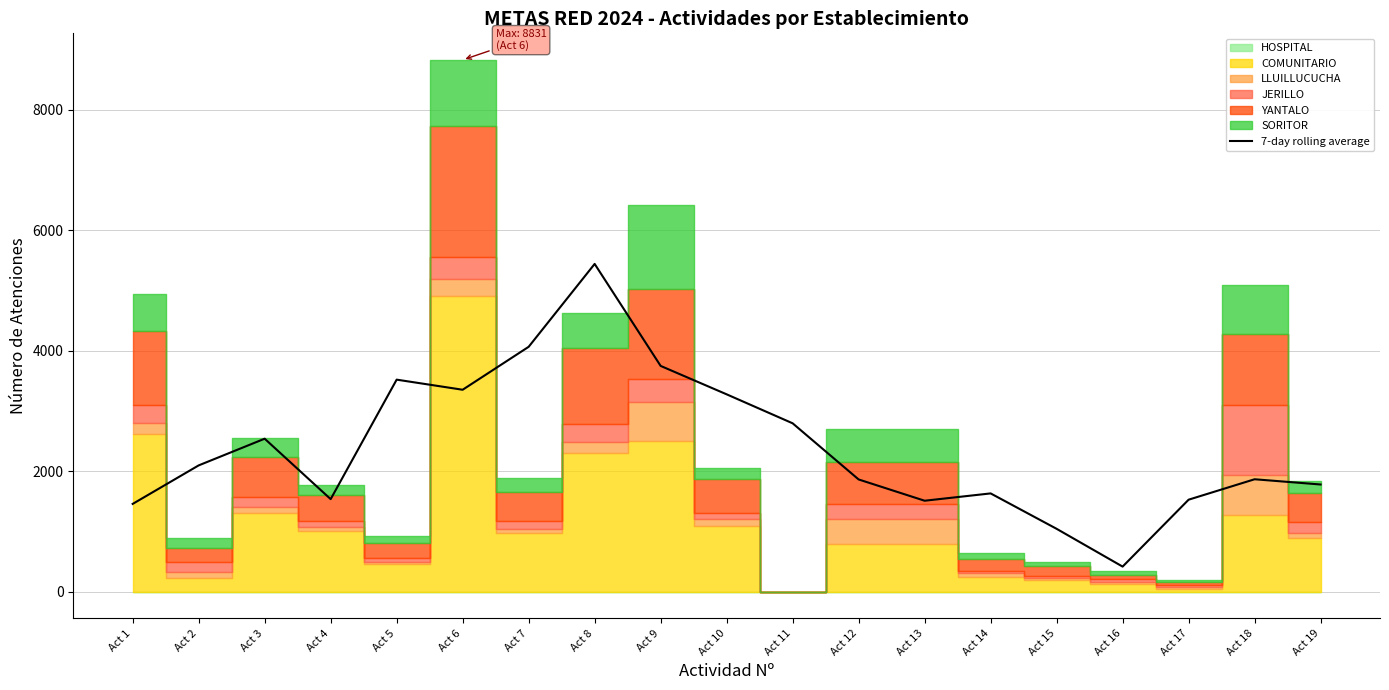

At which label is the value closest to 2930?

Act 11